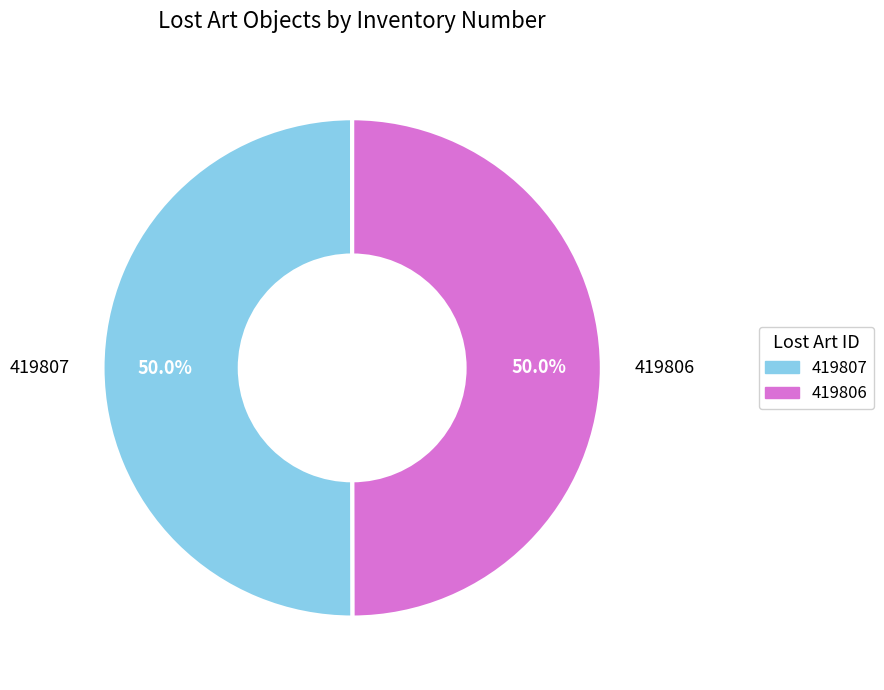

What is the total percentage of 419806 and 419807?

100.0%